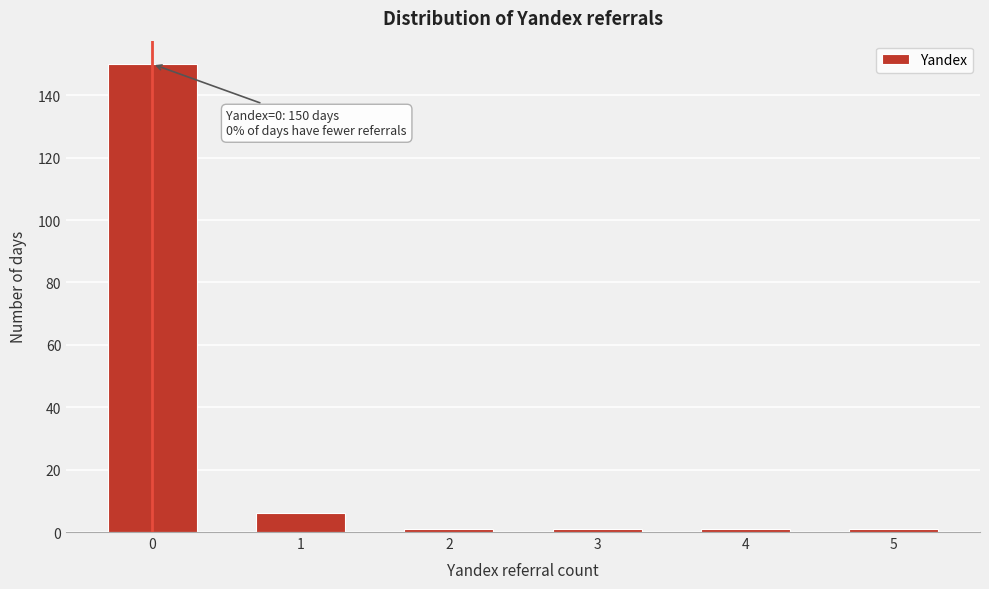

Reading left to right, what are all the values shown in this chart?

150	6	1	1	1	1